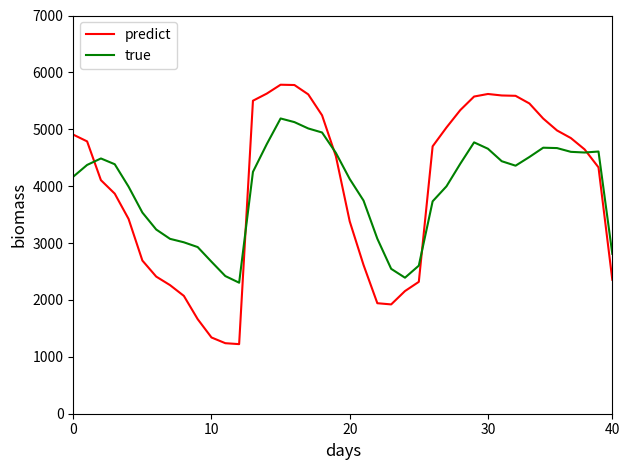

Rank the series by their maximum value, from lowest to highest.

true, predict